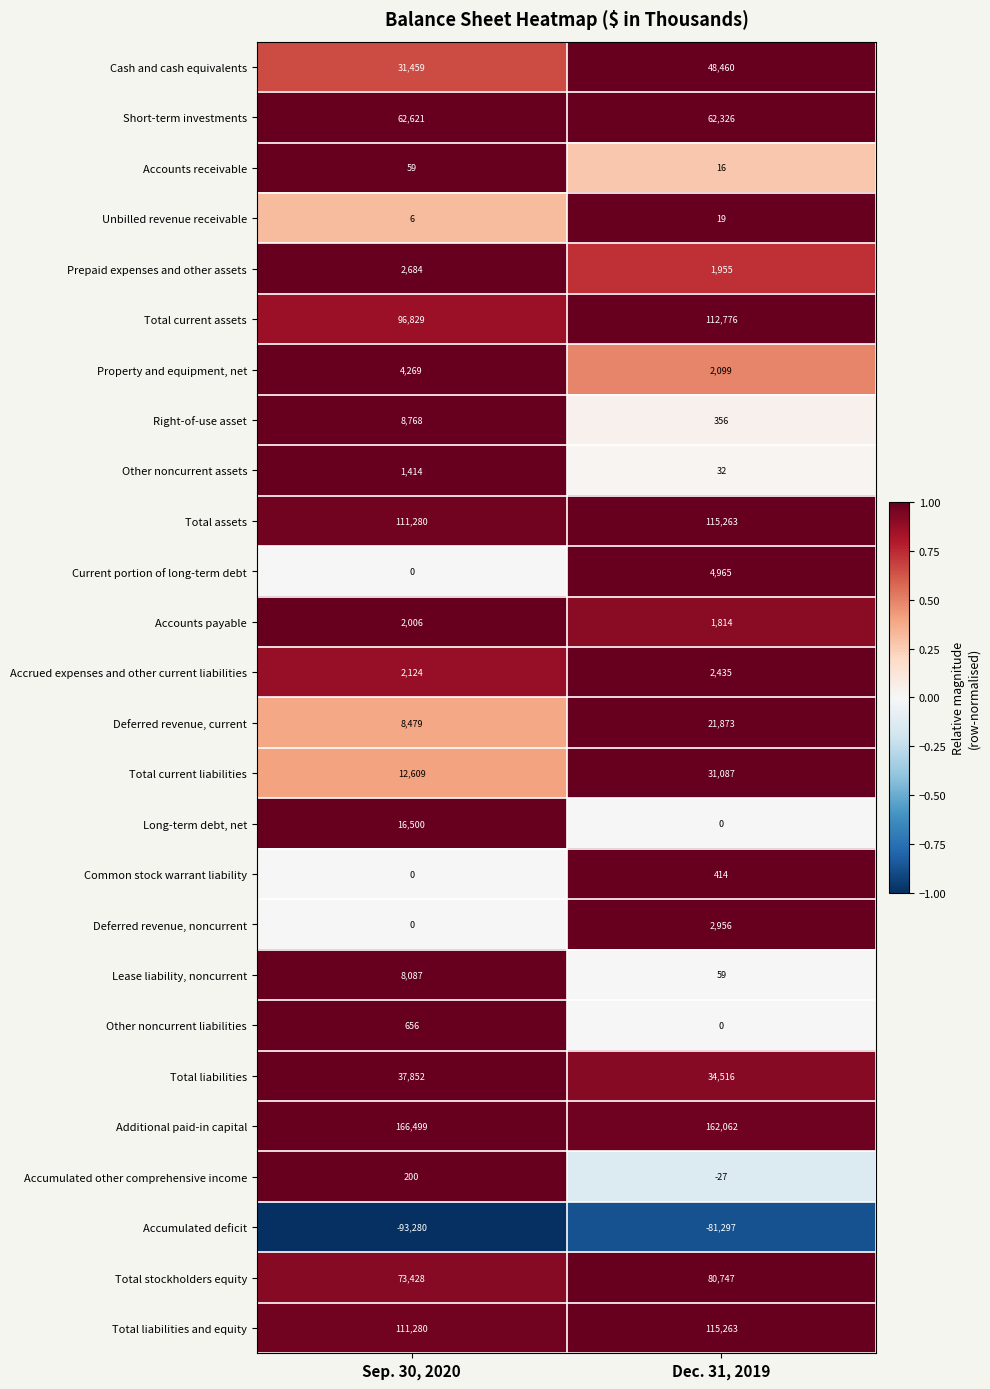

What is the lowest value of the Prepaid expenses and other assets series?

1955